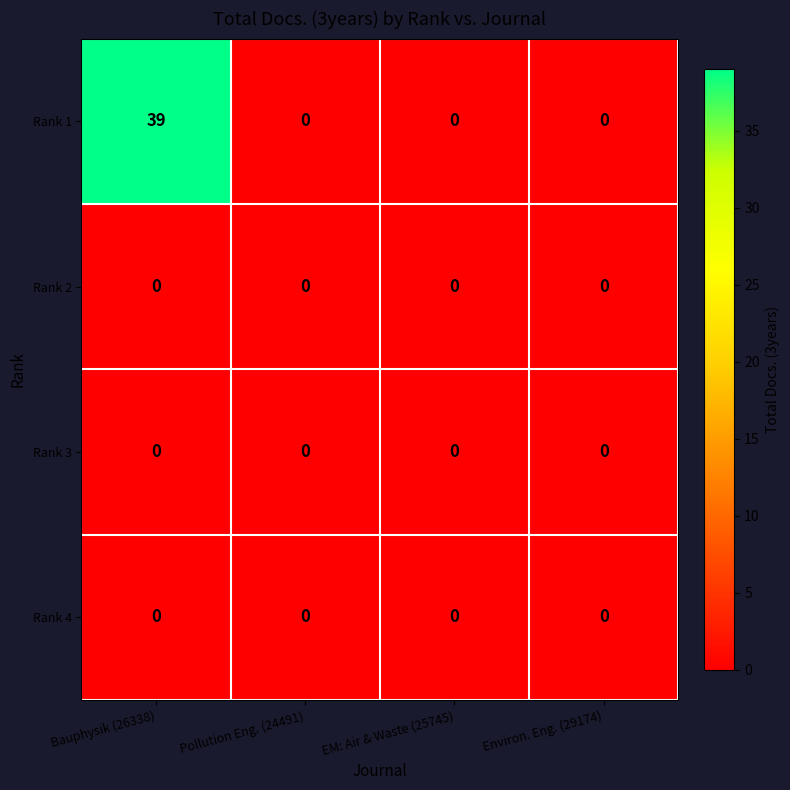

Which series has the largest total across all categories?

Rank 1